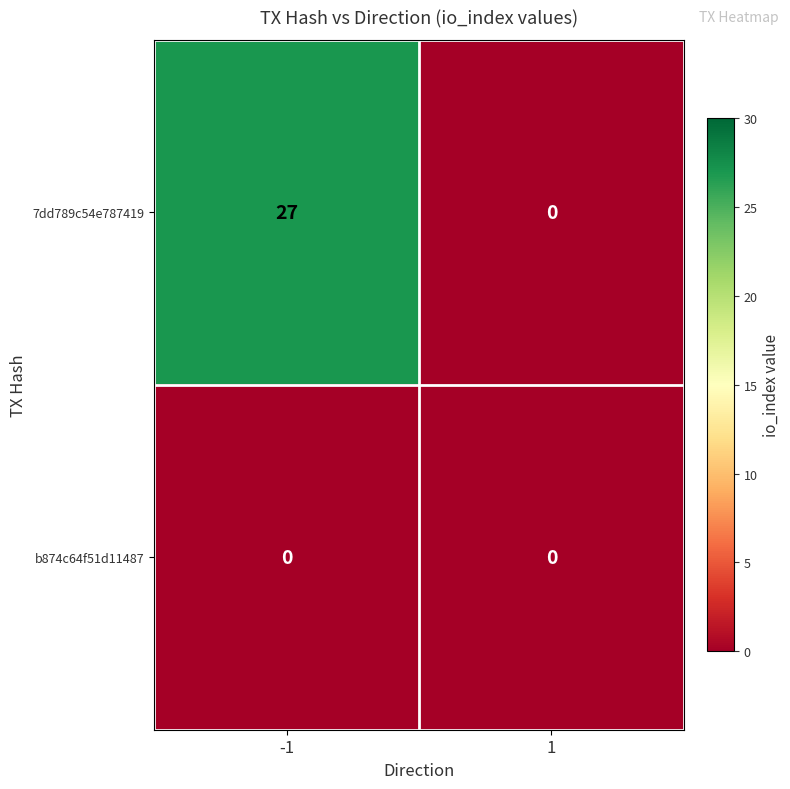

Reading left to right, what are all the values shown in this chart?

7dd789c54e787419: 27	0
b874c64f51d11487: 0	0